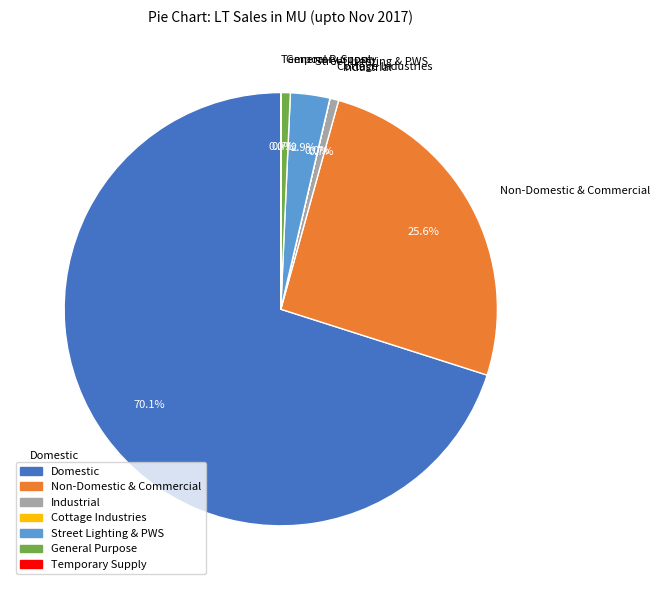

To the nearest percent, what is the difference between the largest and smallest slice percentages?

70%